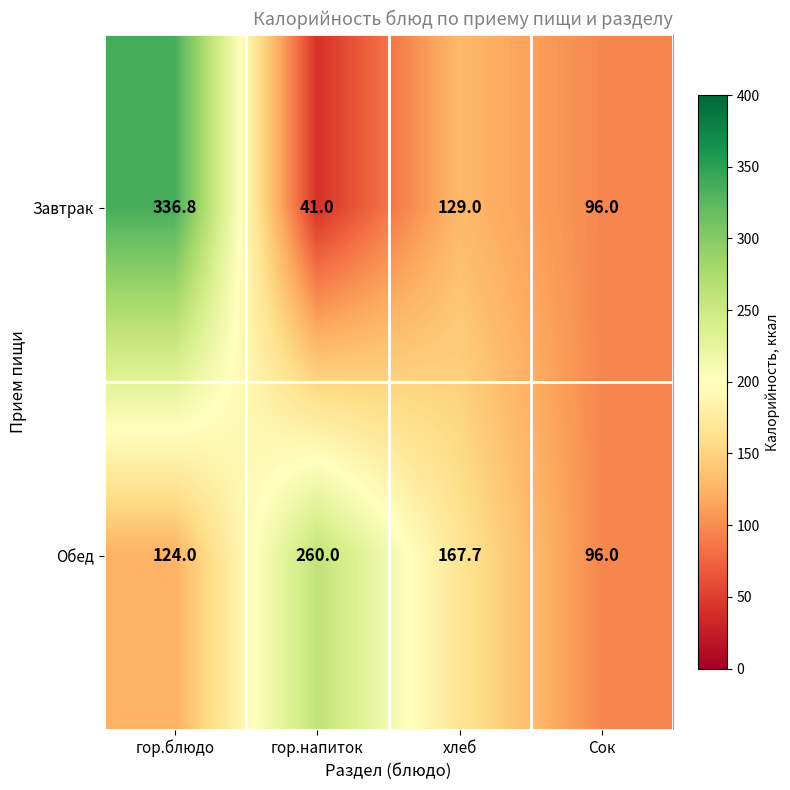

Reading left to right, what are all the values shown in this chart?

Завтрак: 336.8	41.0	129.0	96.0
Обед: 124.0	260.0	167.7	96.0